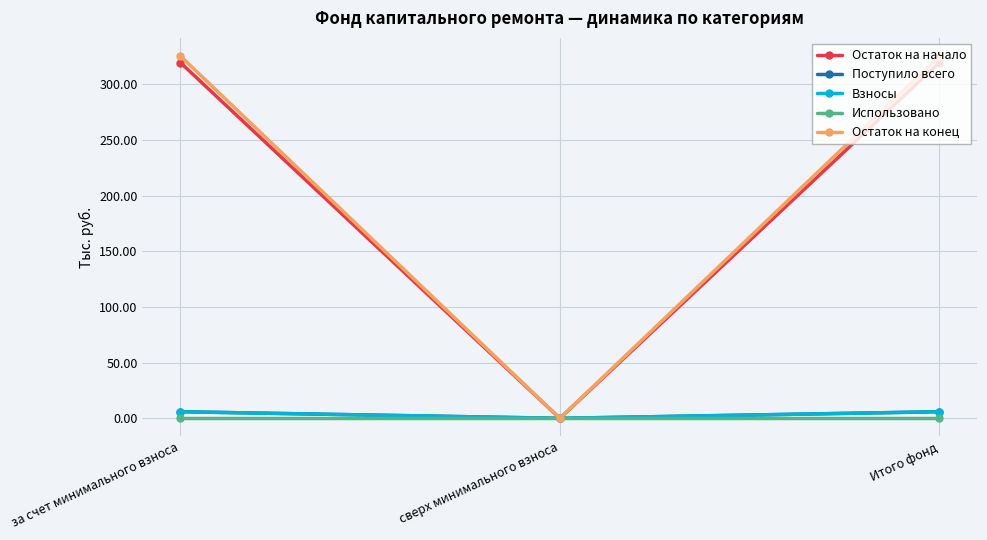

At сверх минимального взноса, list the series in order from smallest to largest.

Остаток на начало, Поступило всего, Взносы, Использовано, Остаток на конец